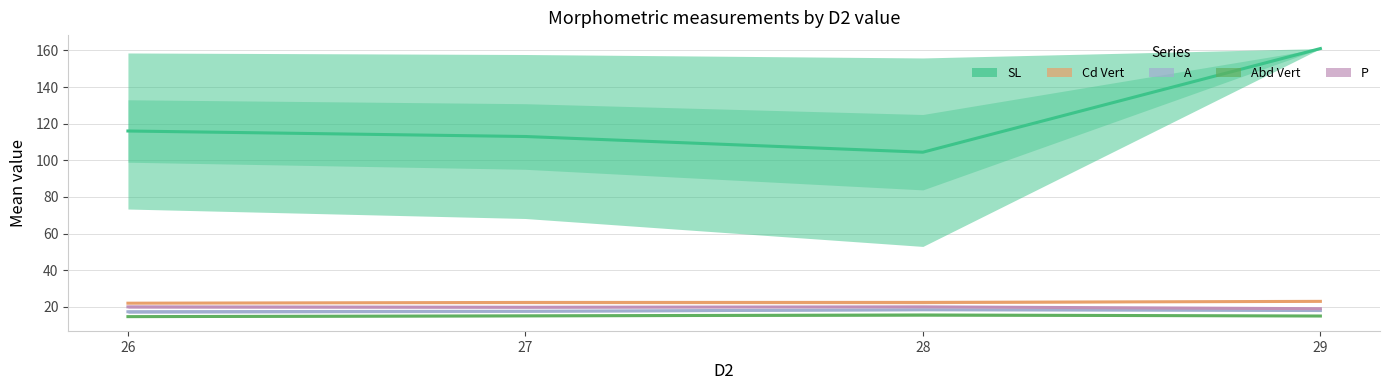

What is the maximum value shown in the chart?

161.0